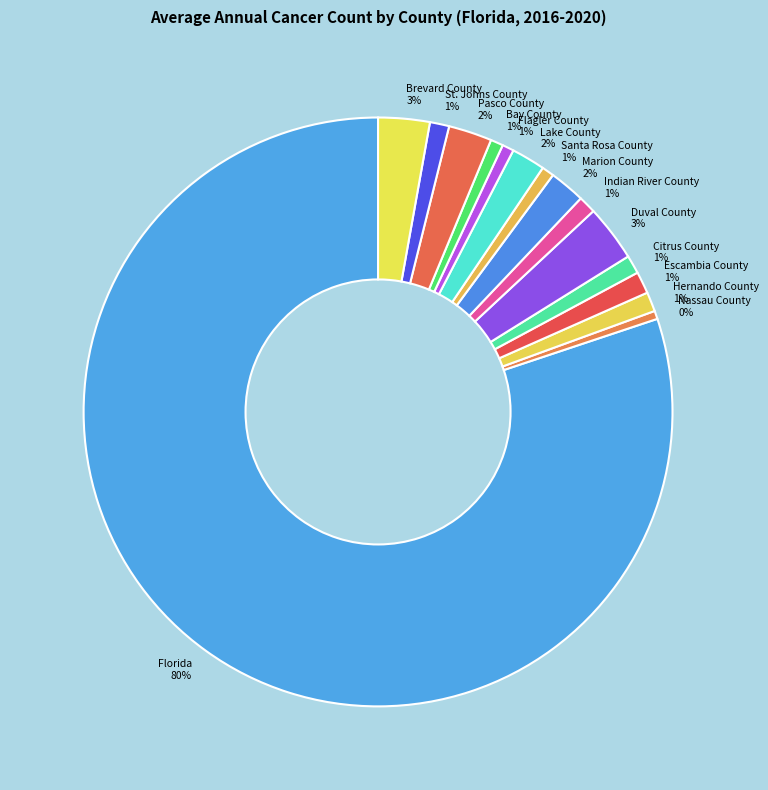

Which slice is the largest?

Florida